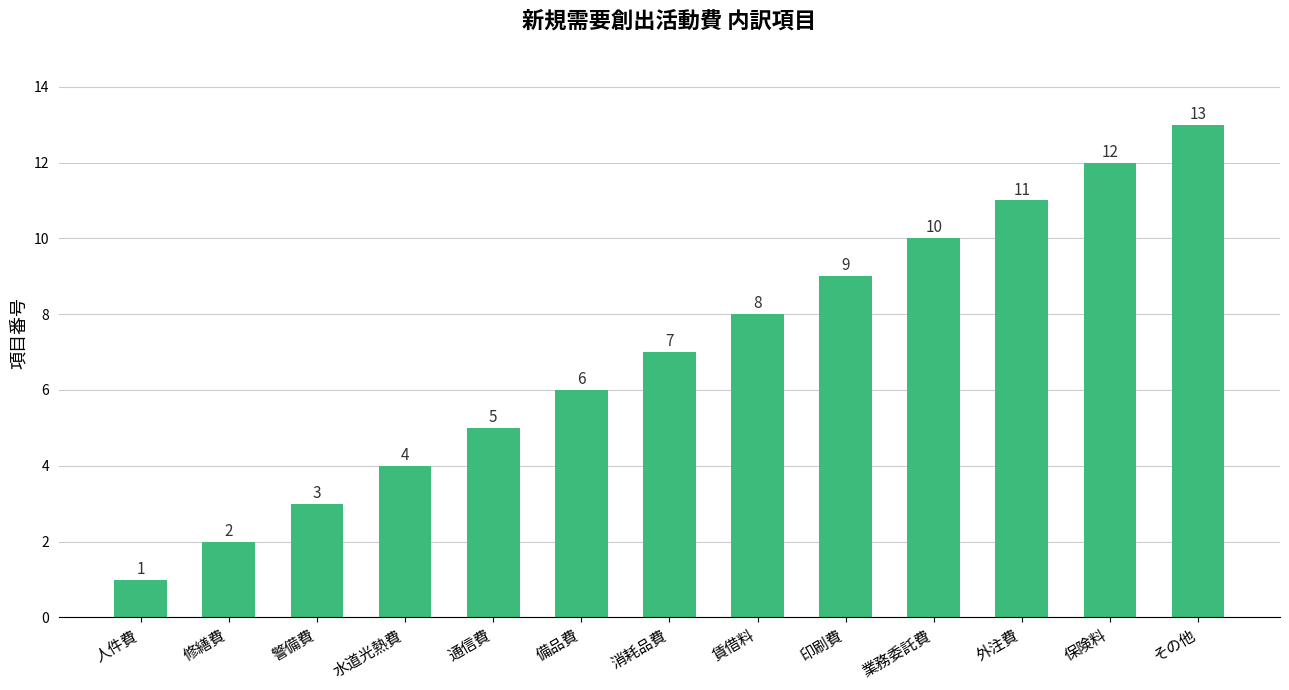

What is the approximate value at 外注費?

11